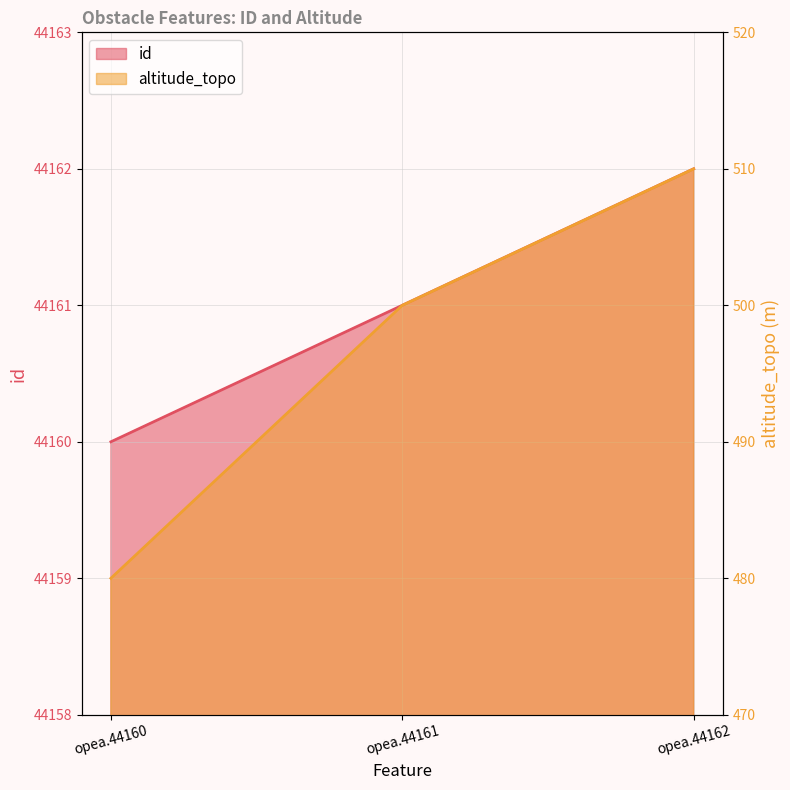

Count the id values in the range 44160 to 44162.

3